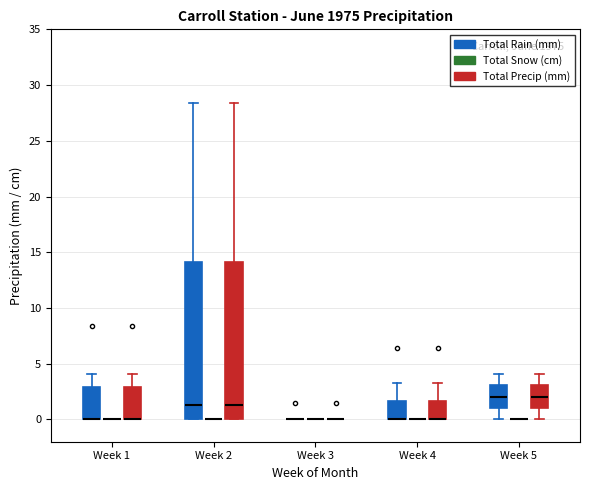

Reading left to right, transcribe this box plot: for each box, give where its median line is, the range the box spans, and where its two whiskers end, as read against the y-axis. The values are not printed on the chart, so give them approximately, as read against the axis.

Week 1 (Total Rain (mm)): median 0.0 (drawn on the box's lower edge), box 0.0 to 3.0, whiskers 0.0 to 4.0
Week 1 (Total Snow (cm)): box collapsed to a line at 0.0, whiskers 0.0 to 0.0
Week 1 (Total Precip (mm)): median 0.0 (drawn on the box's lower edge), box 0.0 to 3.0, whiskers 0.0 to 4.0
Week 2 (Total Rain (mm)): median 1.5, box 0.0 to 14.0, whiskers 0.0 to 28.5
Week 2 (Total Snow (cm)): box collapsed to a line at 0.0, whiskers 0.0 to 0.0
Week 2 (Total Precip (mm)): median 1.5, box 0.0 to 14.0, whiskers 0.0 to 28.5
Week 3 (Total Rain (mm)): box collapsed to a line at 0.0, whiskers 0.0 to 0.0
Week 3 (Total Snow (cm)): box collapsed to a line at 0.0, whiskers 0.0 to 0.0
Week 3 (Total Precip (mm)): box collapsed to a line at 0.0, whiskers 0.0 to 0.0
Week 4 (Total Rain (mm)): median 0.0 (drawn on the box's lower edge), box 0.0 to 1.5, whiskers 0.0 to 3.5
Week 4 (Total Snow (cm)): box collapsed to a line at 0.0, whiskers 0.0 to 0.0
Week 4 (Total Precip (mm)): median 0.0 (drawn on the box's lower edge), box 0.0 to 1.5, whiskers 0.0 to 3.5
Week 5 (Total Rain (mm)): median 2.0, box 1.0 to 3.0, whiskers 0.0 to 4.0
Week 5 (Total Snow (cm)): box collapsed to a line at 0.0, whiskers 0.0 to 0.0
Week 5 (Total Precip (mm)): median 2.0, box 1.0 to 3.0, whiskers 0.0 to 4.0